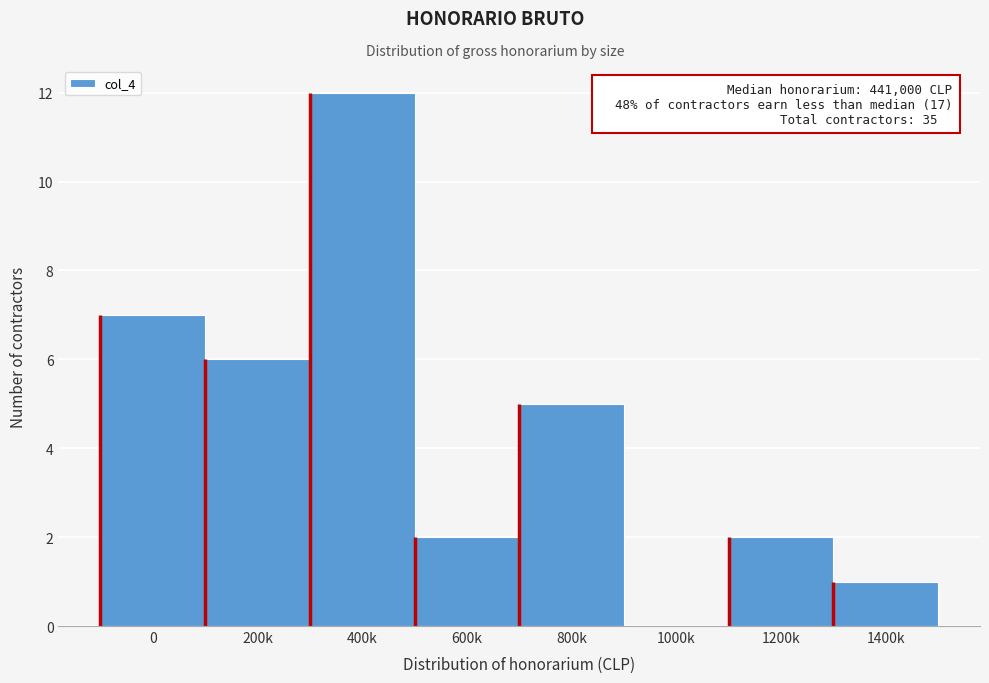

Reading left to right, list all the values displayed in this chart.

0=7	200k=6	400k=12	600k=2	800k=5	1000k=0	1200k=2	1400k=1